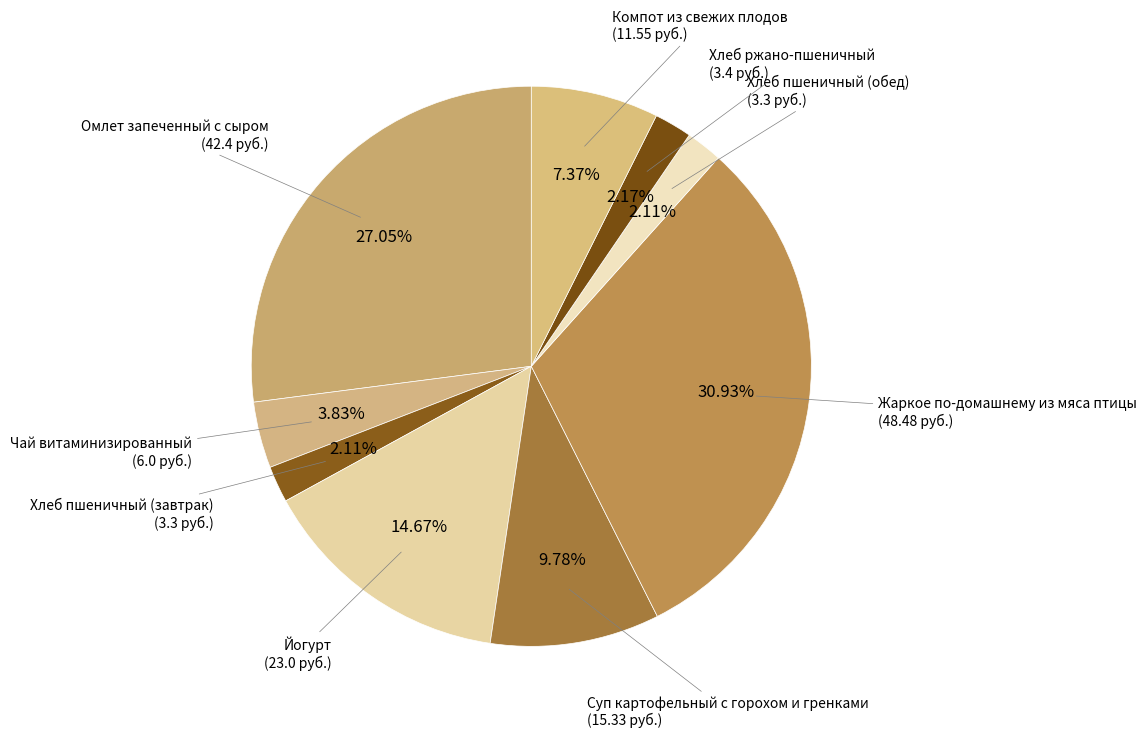

Approximately how many times larger is the value at Чай витаминизированный compared to Хлеб пшеничный (обед)?

1.8